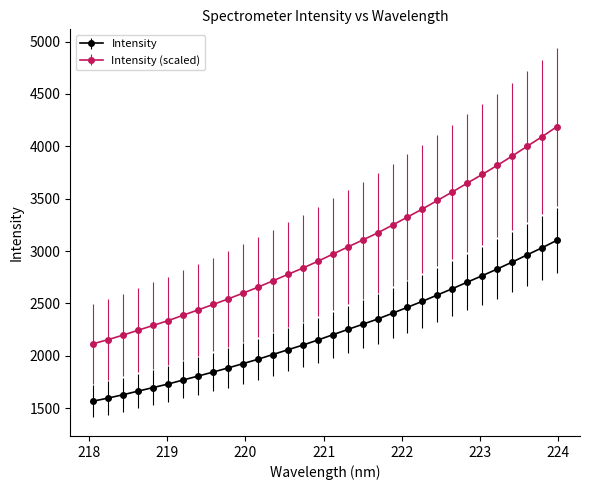

What is the smallest value displayed?

1566.3